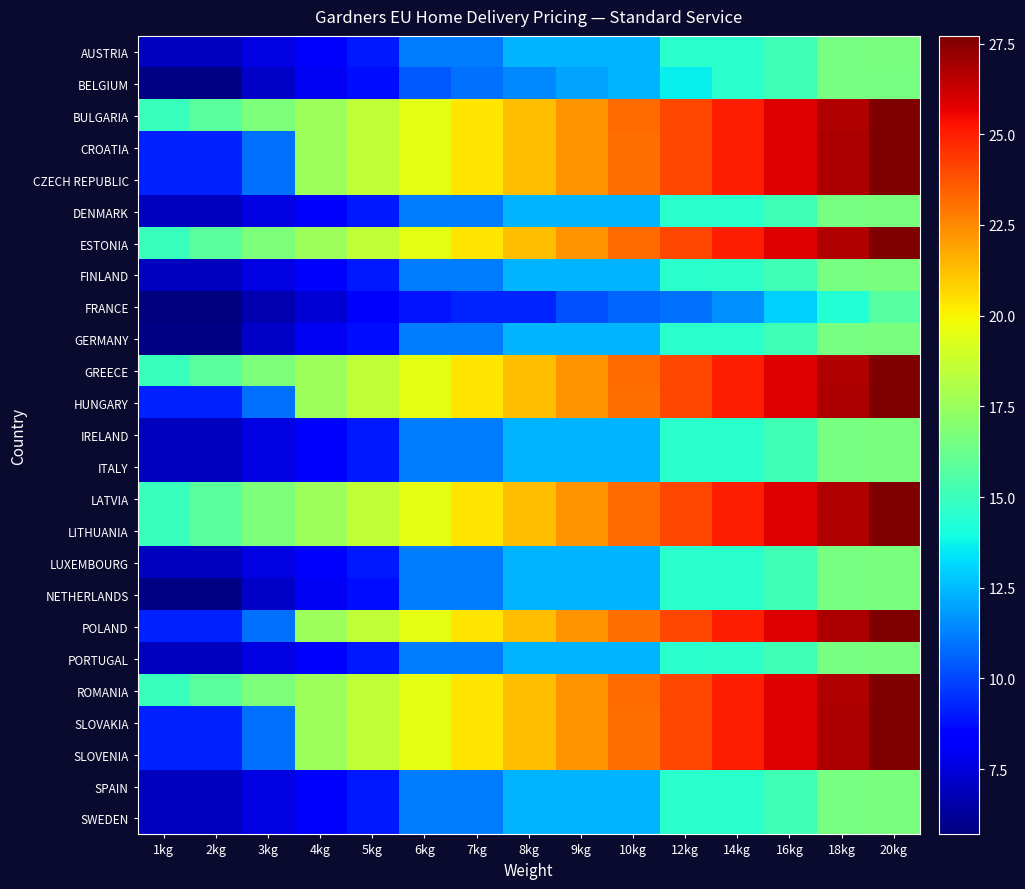

Reading left to right, transcribe all the data shown in this chart.

AUSTRIA: 1kg=6.9	2kg=6.9	3kg=7.6	4kg=8.2	5kg=9.0	6kg=11.2	7kg=11.2	8kg=12.4	9kg=12.4	10kg=12.4	12kg=14.5	14kg=14.6	16kg=15.2	18kg=16.6	20kg=16.6
BELGIUM: 1kg=5.8	2kg=5.8	3kg=7.2	4kg=8.0	5kg=8.7	6kg=10.3	7kg=10.9	8kg=11.4	9kg=12.0	10kg=12.4	12kg=13.7	14kg=14.5	16kg=15.1	18kg=16.6	20kg=16.6
BULGARIA: 1kg=14.9	2kg=15.8	3kg=16.7	4kg=17.6	5kg=18.6	6kg=19.5	7kg=20.4	8kg=21.3	9kg=22.2	10kg=23.2	12kg=24.1	14kg=25.0	16kg=25.8	18kg=26.8	20kg=27.7
CROATIA: 1kg=9.2	2kg=9.2	3kg=10.9	4kg=17.6	5kg=18.5	6kg=19.5	7kg=20.4	8kg=21.3	9kg=22.2	10kg=23.1	12kg=24.1	14kg=25.0	16kg=25.9	18kg=26.8	20kg=27.7
CZECH REPUBLIC: 1kg=9.2	2kg=9.2	3kg=10.9	4kg=17.6	5kg=18.5	6kg=19.5	7kg=20.4	8kg=21.3	9kg=22.2	10kg=23.1	12kg=24.1	14kg=25.0	16kg=25.9	18kg=26.8	20kg=27.7
DENMARK: 1kg=6.9	2kg=6.9	3kg=7.6	4kg=8.2	5kg=9.0	6kg=11.2	7kg=11.2	8kg=12.4	9kg=12.4	10kg=12.4	12kg=14.5	14kg=14.6	16kg=15.2	18kg=16.6	20kg=16.6
ESTONIA: 1kg=14.9	2kg=15.8	3kg=16.7	4kg=17.6	5kg=18.6	6kg=19.5	7kg=20.4	8kg=21.3	9kg=22.2	10kg=23.2	12kg=24.1	14kg=25.0	16kg=25.8	18kg=26.8	20kg=27.7
FINLAND: 1kg=6.9	2kg=6.9	3kg=7.6	4kg=8.2	5kg=9.0	6kg=11.2	7kg=11.2	8kg=12.4	9kg=12.4	10kg=12.4	12kg=14.6	14kg=14.6	16kg=15.1	18kg=16.6	20kg=16.6
FRANCE: 1kg=5.7	2kg=5.7	3kg=6.7	4kg=7.4	5kg=8.1	6kg=8.9	7kg=9.3	8kg=9.3	9kg=10.2	10kg=10.7	12kg=10.9	14kg=11.6	16kg=13.0	18kg=14.3	20kg=15.7
GERMANY: 1kg=5.8	2kg=5.8	3kg=7.2	4kg=8.0	5kg=8.7	6kg=11.2	7kg=11.2	8kg=12.4	9kg=12.4	10kg=12.4	12kg=14.6	14kg=14.6	16kg=15.2	18kg=16.6	20kg=16.6
GREECE: 1kg=14.9	2kg=15.8	3kg=16.7	4kg=17.6	5kg=18.6	6kg=19.5	7kg=20.4	8kg=21.3	9kg=22.2	10kg=23.2	12kg=24.1	14kg=25.0	16kg=25.8	18kg=26.8	20kg=27.7
HUNGARY: 1kg=9.2	2kg=9.2	3kg=10.9	4kg=17.6	5kg=18.5	6kg=19.5	7kg=20.4	8kg=21.3	9kg=22.2	10kg=23.1	12kg=24.1	14kg=25.0	16kg=25.9	18kg=26.8	20kg=27.7
IRELAND: 1kg=6.9	2kg=6.9	3kg=7.6	4kg=8.2	5kg=9.0	6kg=11.2	7kg=11.2	8kg=12.4	9kg=12.4	10kg=12.4	12kg=14.5	14kg=14.6	16kg=15.2	18kg=16.6	20kg=16.6
ITALY: 1kg=6.9	2kg=6.9	3kg=7.6	4kg=8.2	5kg=9.0	6kg=11.2	7kg=11.2	8kg=12.4	9kg=12.4	10kg=12.4	12kg=14.6	14kg=14.6	16kg=15.2	18kg=16.6	20kg=16.6
LATVIA: 1kg=14.9	2kg=15.8	3kg=16.7	4kg=17.6	5kg=18.6	6kg=19.5	7kg=20.4	8kg=21.3	9kg=22.2	10kg=23.2	12kg=24.1	14kg=25.0	16kg=25.8	18kg=26.8	20kg=27.7
LITHUANIA: 1kg=14.9	2kg=15.8	3kg=16.7	4kg=17.6	5kg=18.6	6kg=19.5	7kg=20.4	8kg=21.3	9kg=22.2	10kg=23.2	12kg=24.1	14kg=25.0	16kg=25.8	18kg=26.8	20kg=27.7
LUXEMBOURG: 1kg=6.9	2kg=6.9	3kg=7.6	4kg=8.2	5kg=9.0	6kg=11.2	7kg=11.2	8kg=12.4	9kg=12.4	10kg=12.4	12kg=14.6	14kg=14.6	16kg=15.2	18kg=16.6	20kg=16.6
NETHERLANDS: 1kg=5.8	2kg=5.8	3kg=7.2	4kg=8.0	5kg=8.7	6kg=11.2	7kg=11.2	8kg=12.4	9kg=12.4	10kg=12.4	12kg=14.6	14kg=14.6	16kg=15.2	18kg=16.6	20kg=16.6
POLAND: 1kg=9.2	2kg=9.2	3kg=10.9	4kg=17.6	5kg=18.5	6kg=19.5	7kg=20.4	8kg=21.3	9kg=22.2	10kg=23.1	12kg=24.1	14kg=25.0	16kg=25.9	18kg=26.8	20kg=27.7
PORTUGAL: 1kg=6.9	2kg=6.9	3kg=7.6	4kg=8.2	5kg=9.0	6kg=11.2	7kg=11.2	8kg=12.4	9kg=12.4	10kg=12.4	12kg=14.6	14kg=14.6	16kg=15.1	18kg=16.6	20kg=16.6
ROMANIA: 1kg=14.9	2kg=15.8	3kg=16.7	4kg=17.6	5kg=18.6	6kg=19.5	7kg=20.4	8kg=21.3	9kg=22.2	10kg=23.2	12kg=24.1	14kg=25.0	16kg=25.8	18kg=26.8	20kg=27.7
SLOVAKIA: 1kg=9.2	2kg=9.2	3kg=10.9	4kg=17.6	5kg=18.5	6kg=19.5	7kg=20.4	8kg=21.3	9kg=22.2	10kg=23.1	12kg=24.1	14kg=25.0	16kg=25.9	18kg=26.8	20kg=27.7
SLOVENIA: 1kg=9.2	2kg=9.2	3kg=10.9	4kg=17.6	5kg=18.5	6kg=19.5	7kg=20.4	8kg=21.3	9kg=22.2	10kg=23.1	12kg=24.1	14kg=25.0	16kg=25.9	18kg=26.8	20kg=27.7
SPAIN: 1kg=6.9	2kg=6.9	3kg=7.6	4kg=8.2	5kg=9.0	6kg=11.2	7kg=11.2	8kg=12.4	9kg=12.4	10kg=12.4	12kg=14.5	14kg=14.6	16kg=15.2	18kg=16.6	20kg=16.6
SWEDEN: 1kg=6.9	2kg=6.9	3kg=7.6	4kg=8.2	5kg=9.0	6kg=11.2	7kg=11.2	8kg=12.4	9kg=12.4	10kg=12.4	12kg=14.5	14kg=14.6	16kg=15.2	18kg=16.6	20kg=16.6